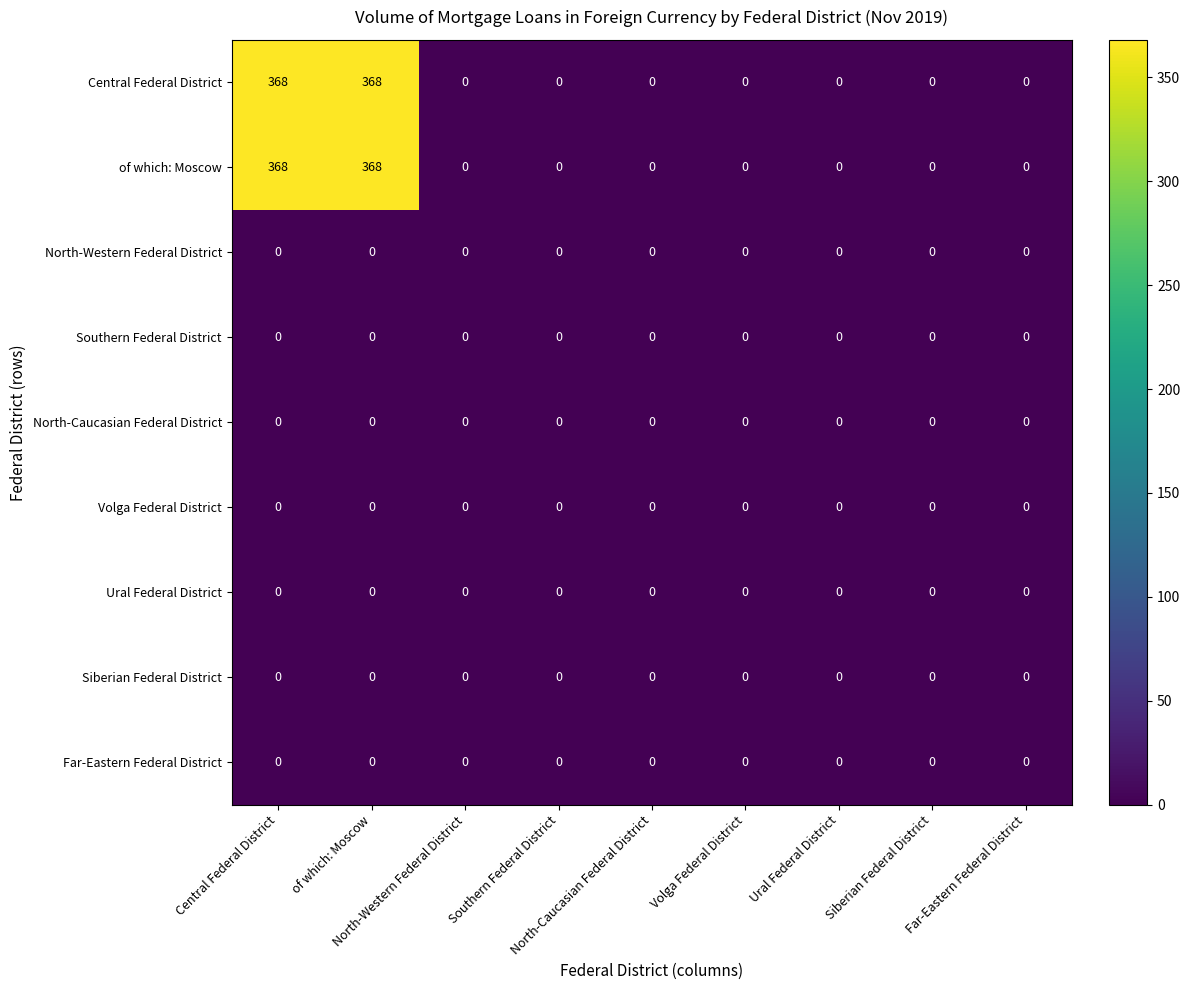

How many distinct data groups are displayed?

9